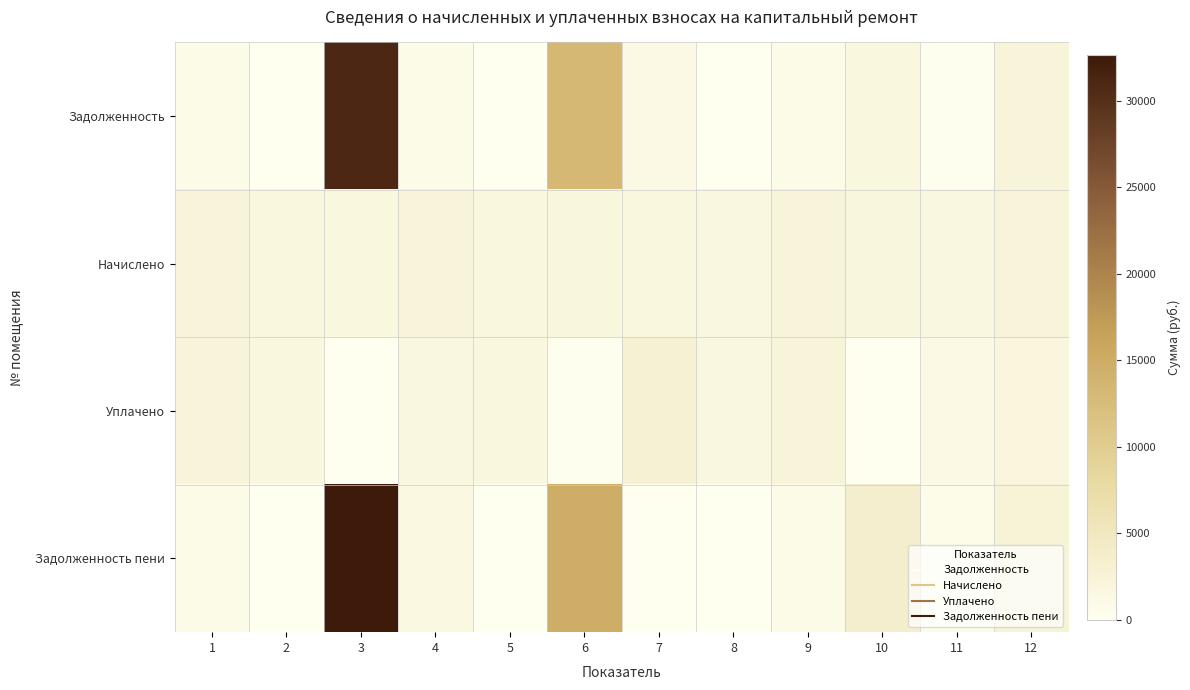

Reading right to left, what are all the values shown in this chart?

Задолженность: 12=2253.0	11=230.1	10=1658.7	9=789.4	8=0.0	7=1189.2	6=13192.3	5=0.0	4=779.6	3=30849.3	2=0.0	1=794.3
Начислено: 12=2342.6	11=1649.7	10=1811.0	9=2368.2	8=1653.4	7=1759.7	6=1792.7	5=1701.0	4=2338.9	3=1781.7	2=1719.4	1=2382.9
Уплачено: 12=2022.8	11=1181.5	10=0.0	9=2368.2	8=1653.4	7=2948.8	6=233.6	5=1701.0	4=1623.6	3=0.0	2=1723.8	1=2383.1
Задолженность пени: 12=2572.8	11=698.4	10=3469.8	9=789.4	8=0.0	7=0.0	6=14751.3	5=0.0	4=1495.0	3=32631.0	2=0.0	1=794.1